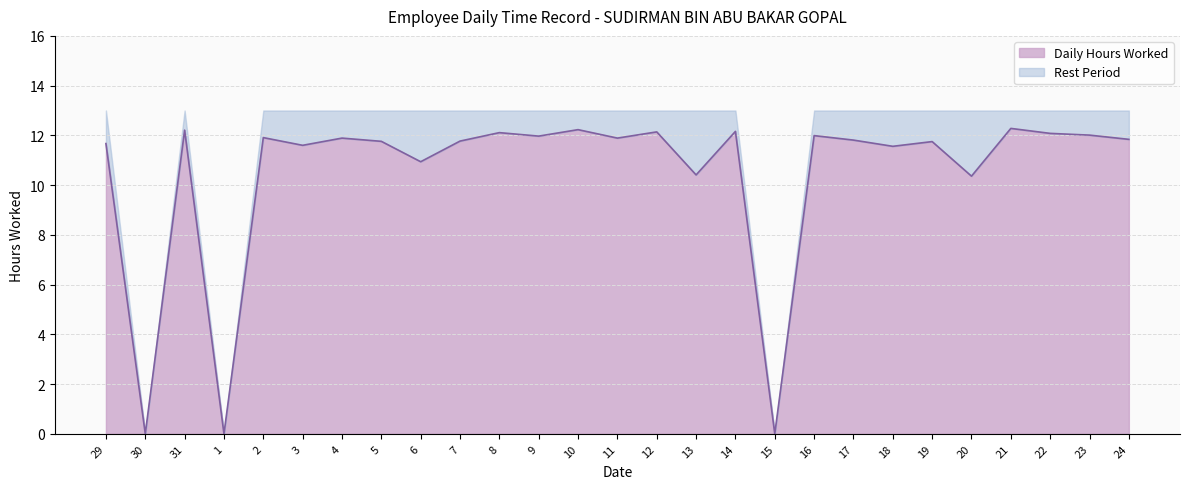

What is the label of the 3rd point from the left?

31